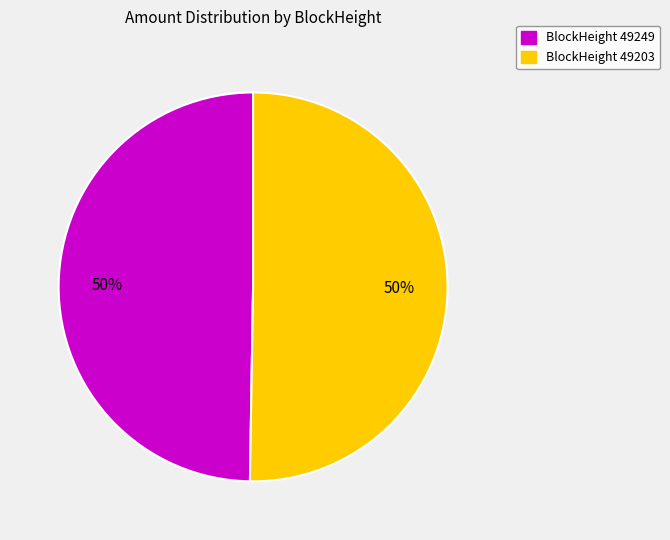

Combined, do BlockHeight 49249 and BlockHeight 49203 account for over 50%?

Yes